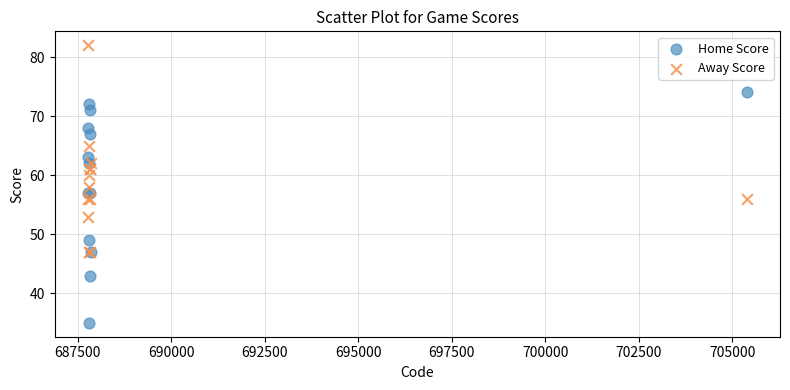

In the Home Score series, what Y value is closest to 54?

57